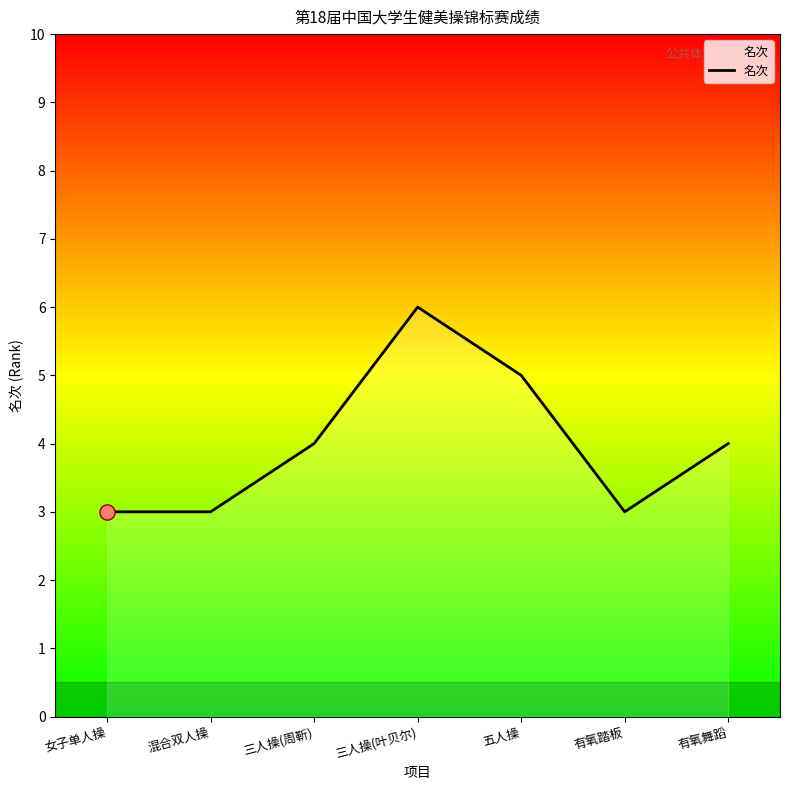

Which has a higher value, 三人操(周靳) or 混合双人操?

三人操(周靳)